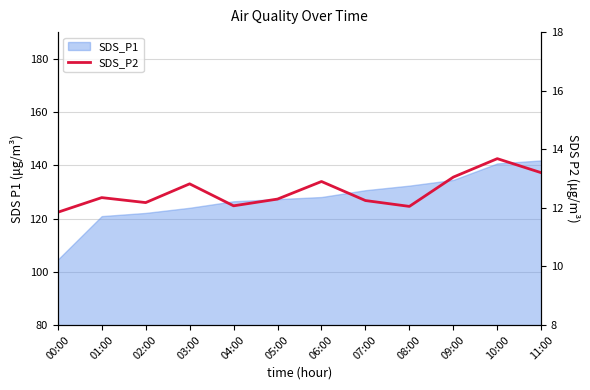

True or false: the data has more than 0 interior local peaks.

True